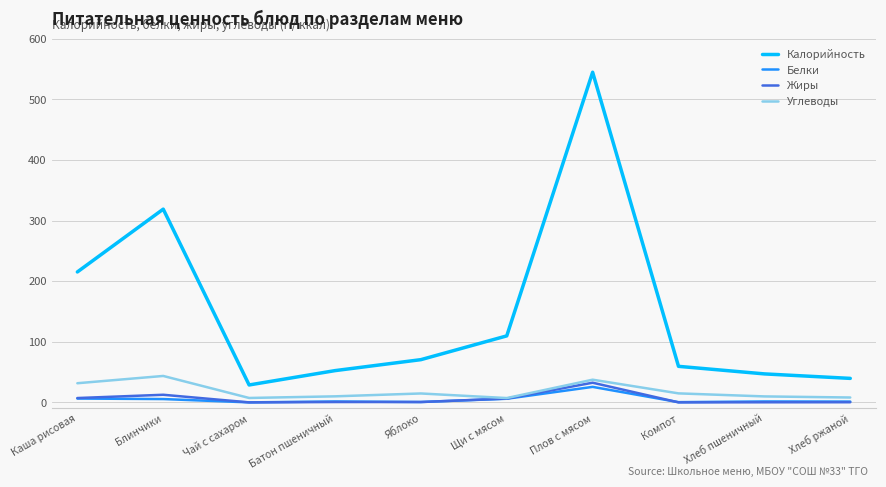

What position from the right is Хлеб пшеничный?

2